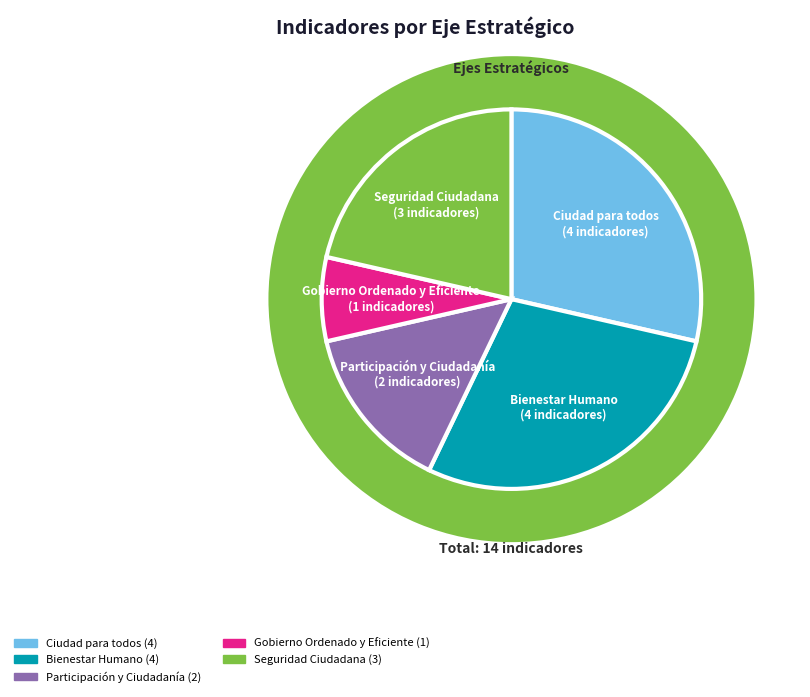

Is it true that Participación y Ciudadanía is 14% of the pie?

True